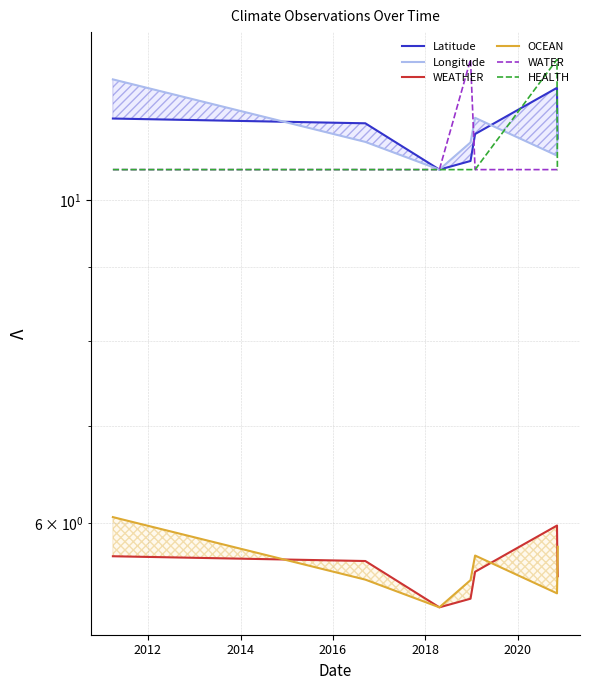

How many categories are shown in the chart?

8